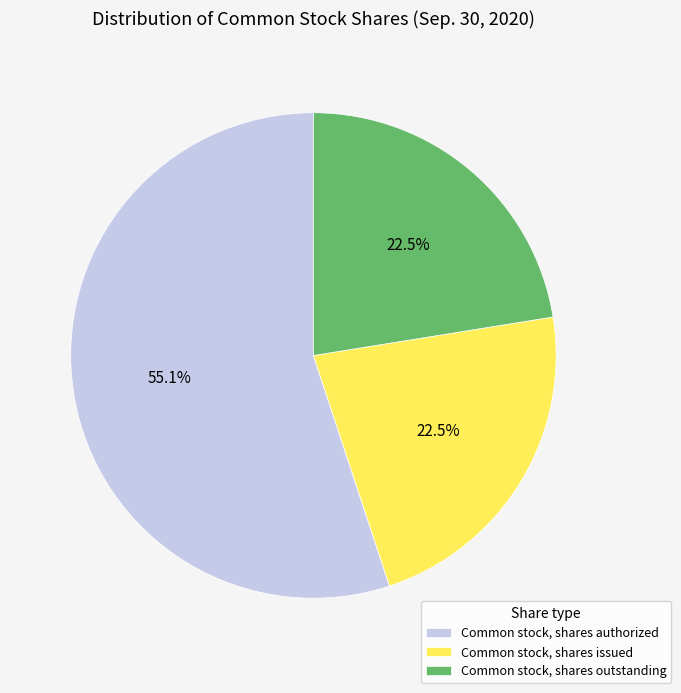

Count the number of slices in the pie.

3